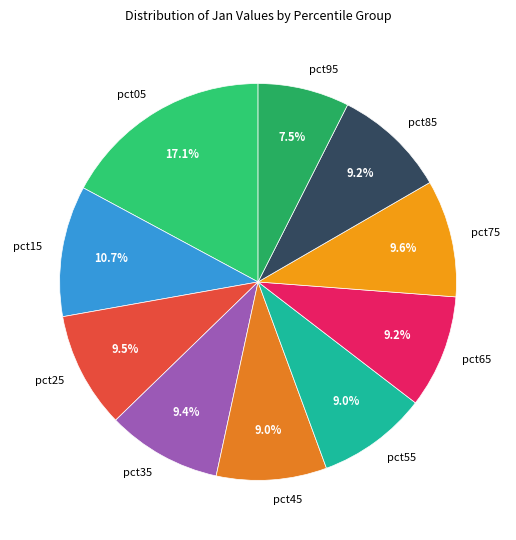

How many slices are in this pie chart?

10